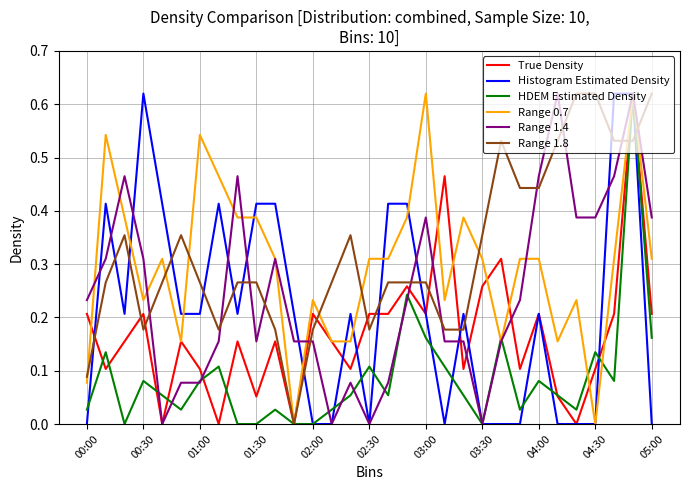

True or false: HDEM Estimated Density has more than 0 points higher than both neighbors.

True